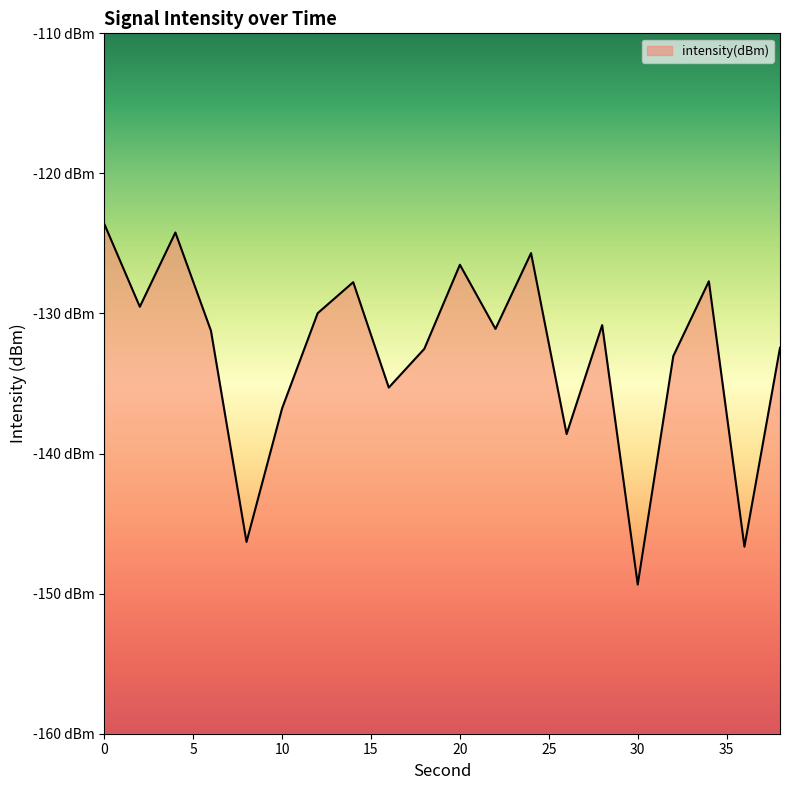

What is the minimum value shown in the chart?

-149.4